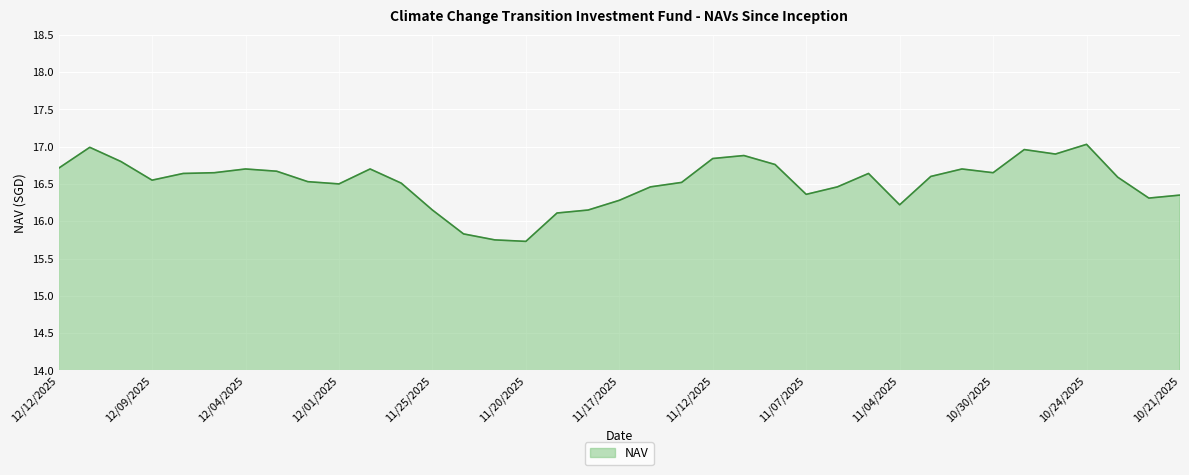

What is the greatest value displayed?

17.0